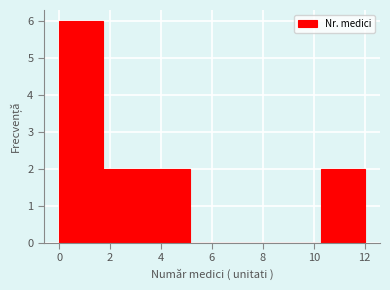

Over which range of the x-axis is the bar tallest?

0.0 to 1.8